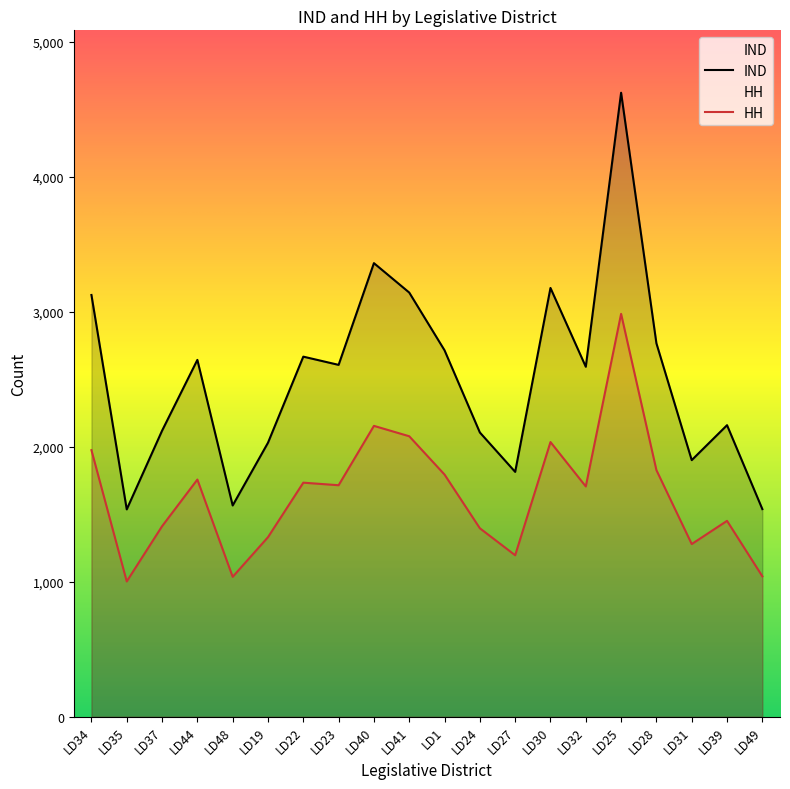

What value does the IND series have at LD44, to the nearest 10?

2640